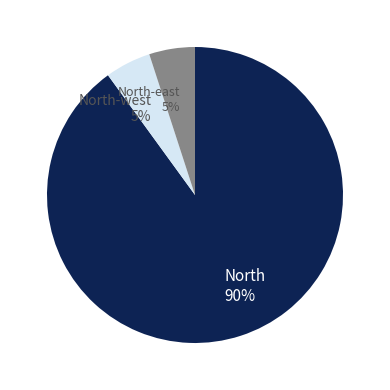

Which category has the biggest portion of the pie?

North